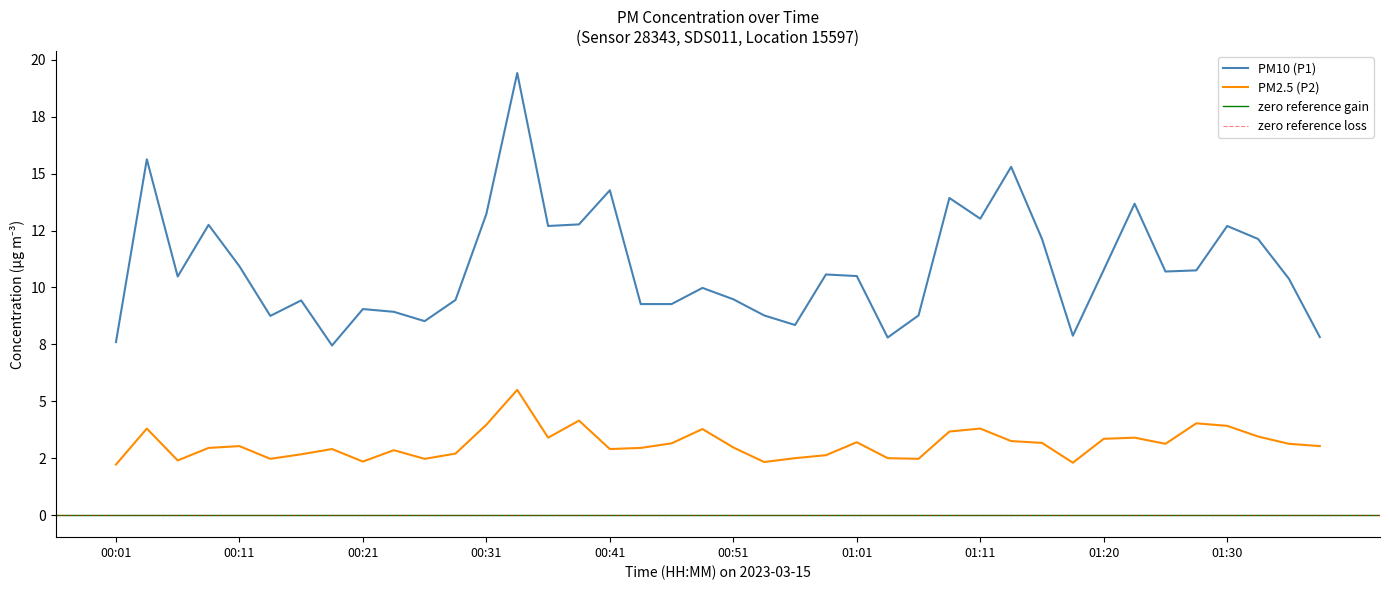

Where is P1 nearest to the value 13?

01:11